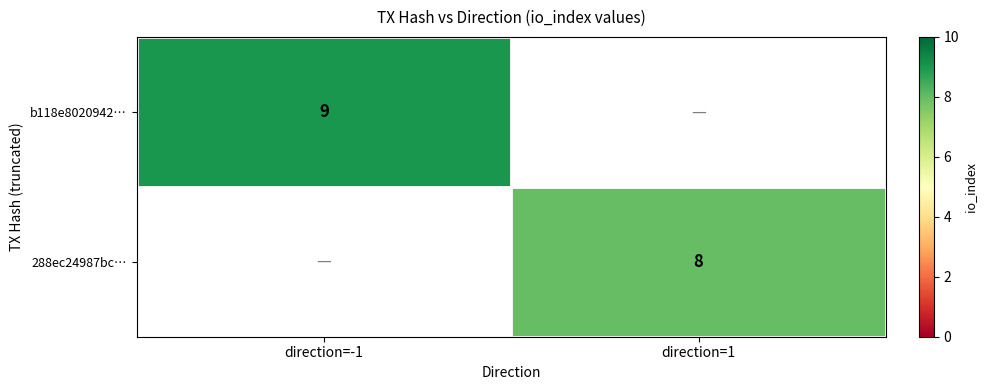

What is the spread (max minus min) of values at direction=-1?

9